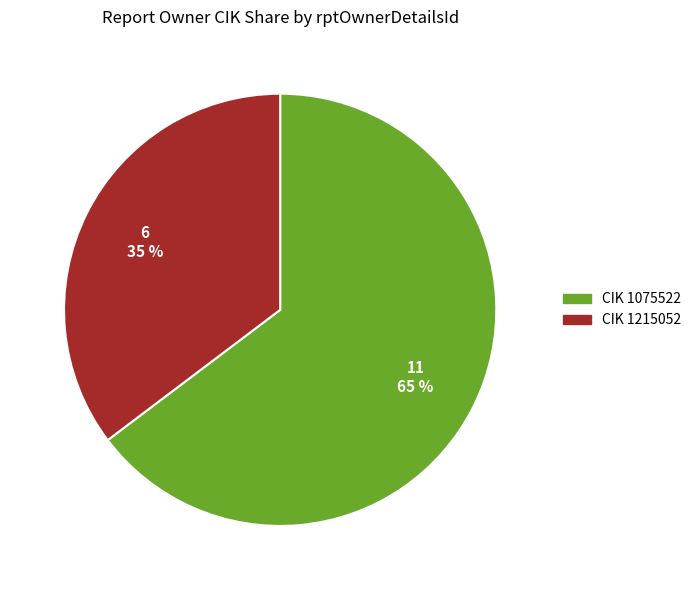

Does any single category account for the majority?

Yes